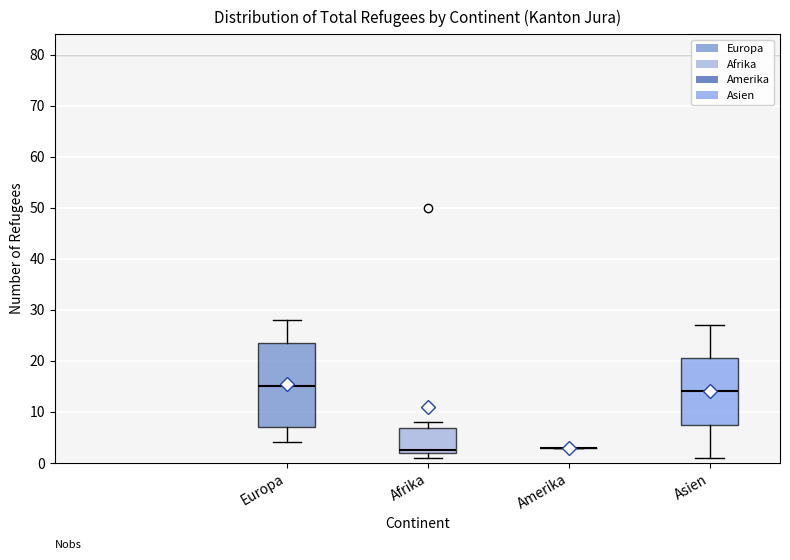

Which box is the tallest, from its lower edge to its upper edge?

Europa